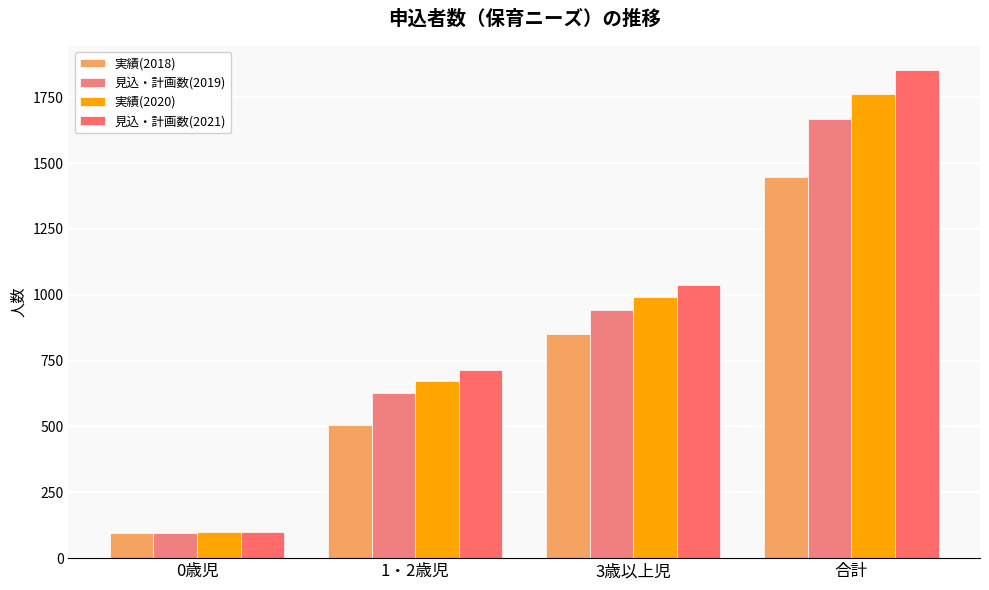

What is the lowest value of the 実績(2018) series?

94